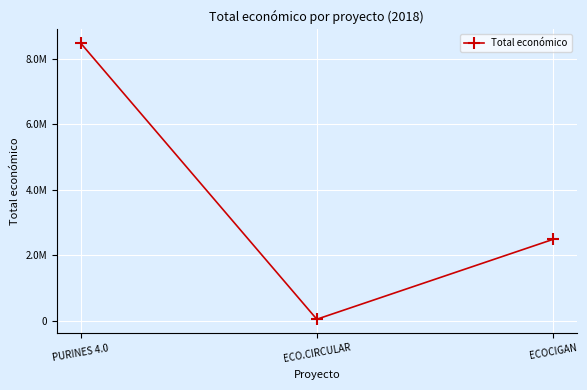

What is the difference between the second highest and minimum values?

2440869